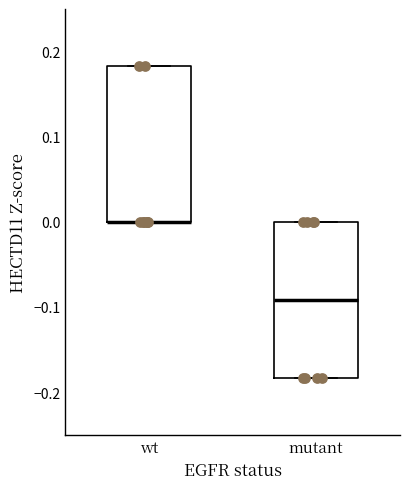

Where is the lower edge of the box for mutant on the y-axis? The values are not printed on the chart, so give them approximately, as read against the axis.

-0.18